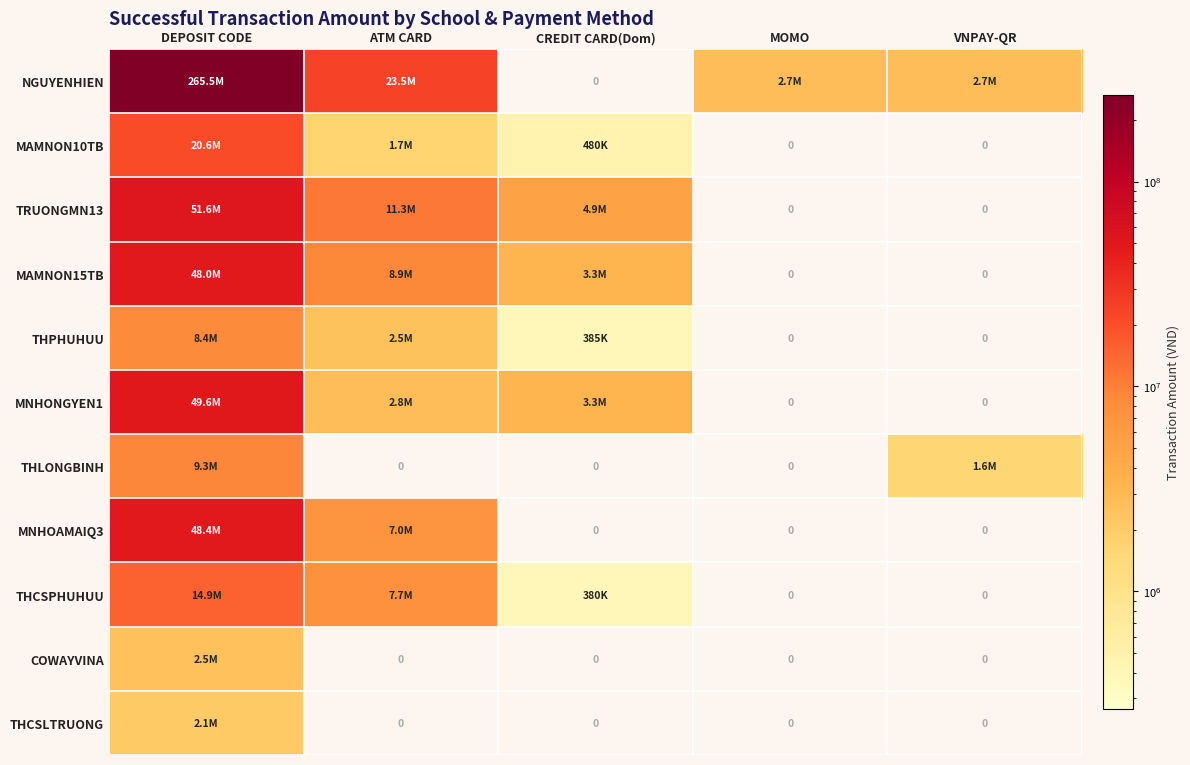

Which series changed the most between DEPOSIT CODE and VNPAY-QR?

NGUYENHIEN